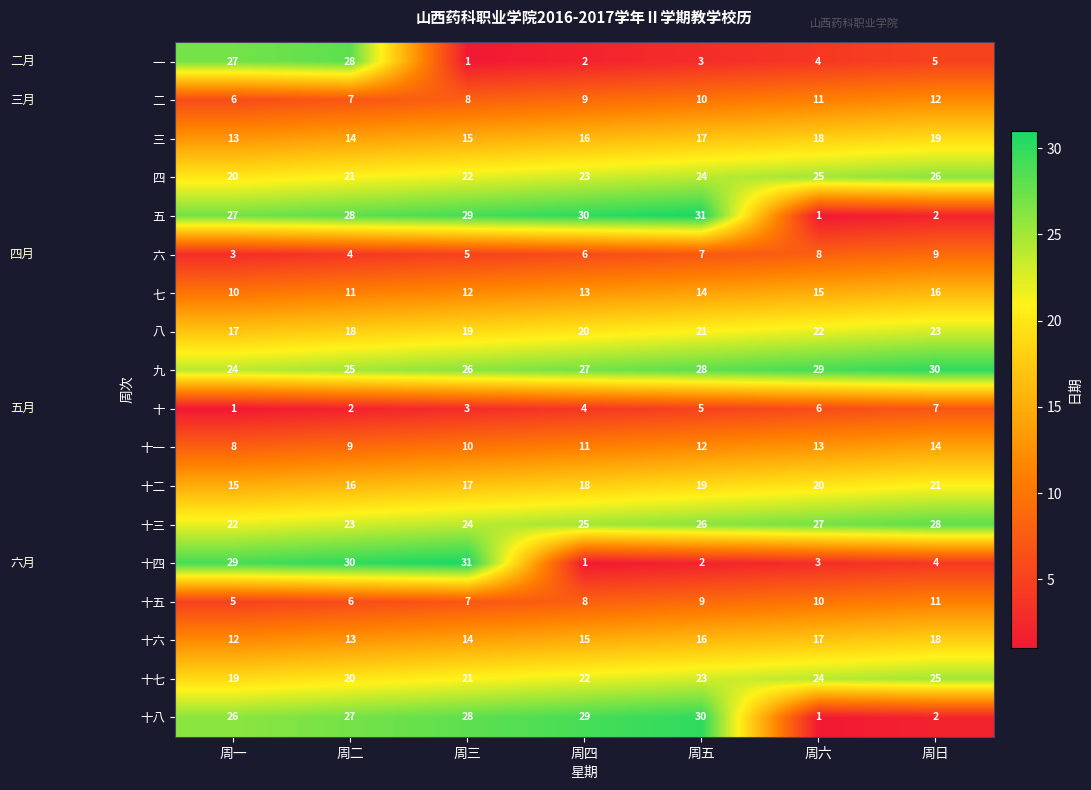

What is the maximum value for 五?

31